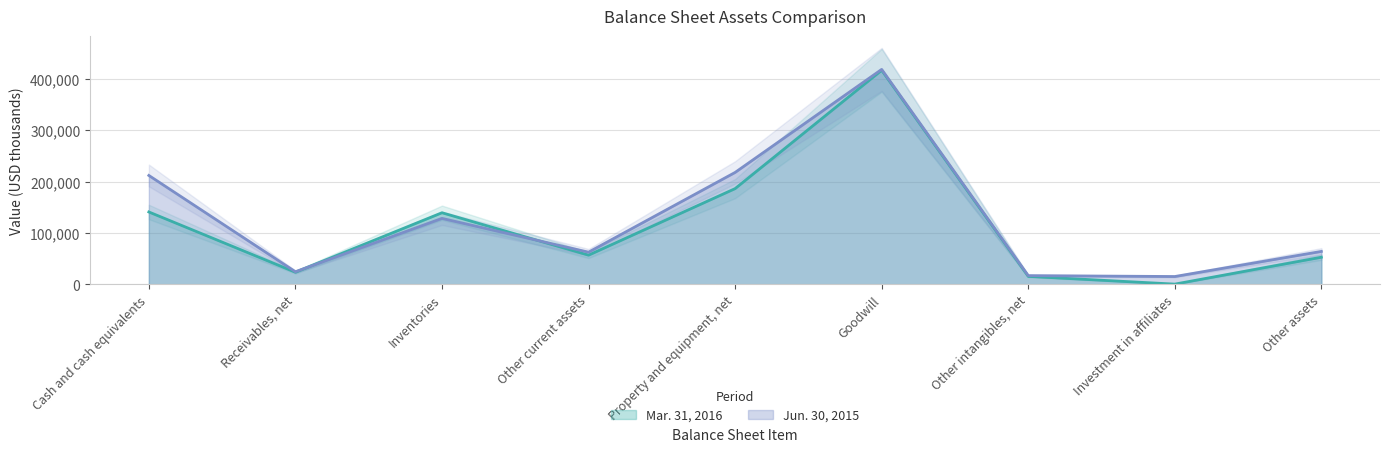

What is the label of the 3rd point from the left?

Inventories